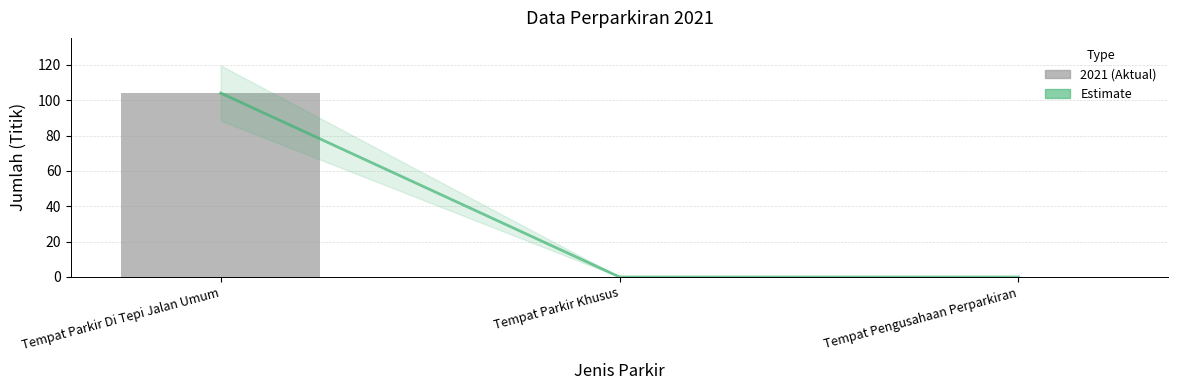

What position from the left is Tempat Pengusahaan Perparkiran?

3